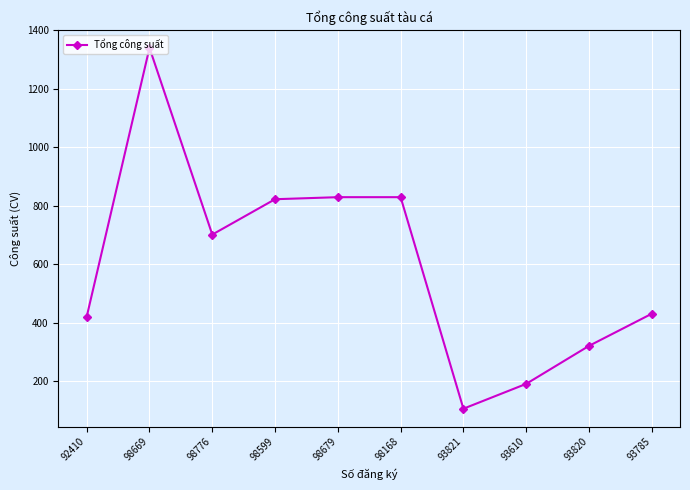

Approximately how many times larger is the value at 93821 compared to 93610?

0.6